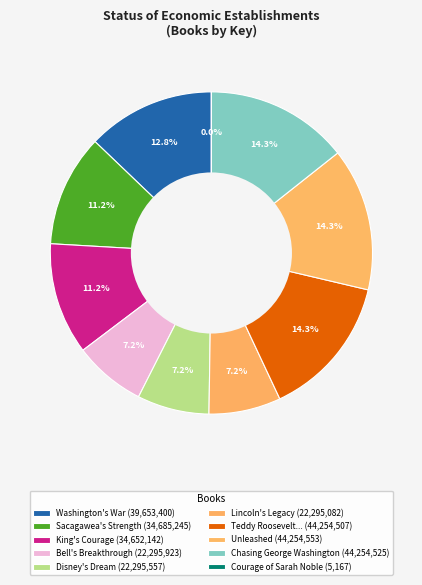

Count the number of slices in the pie.

10